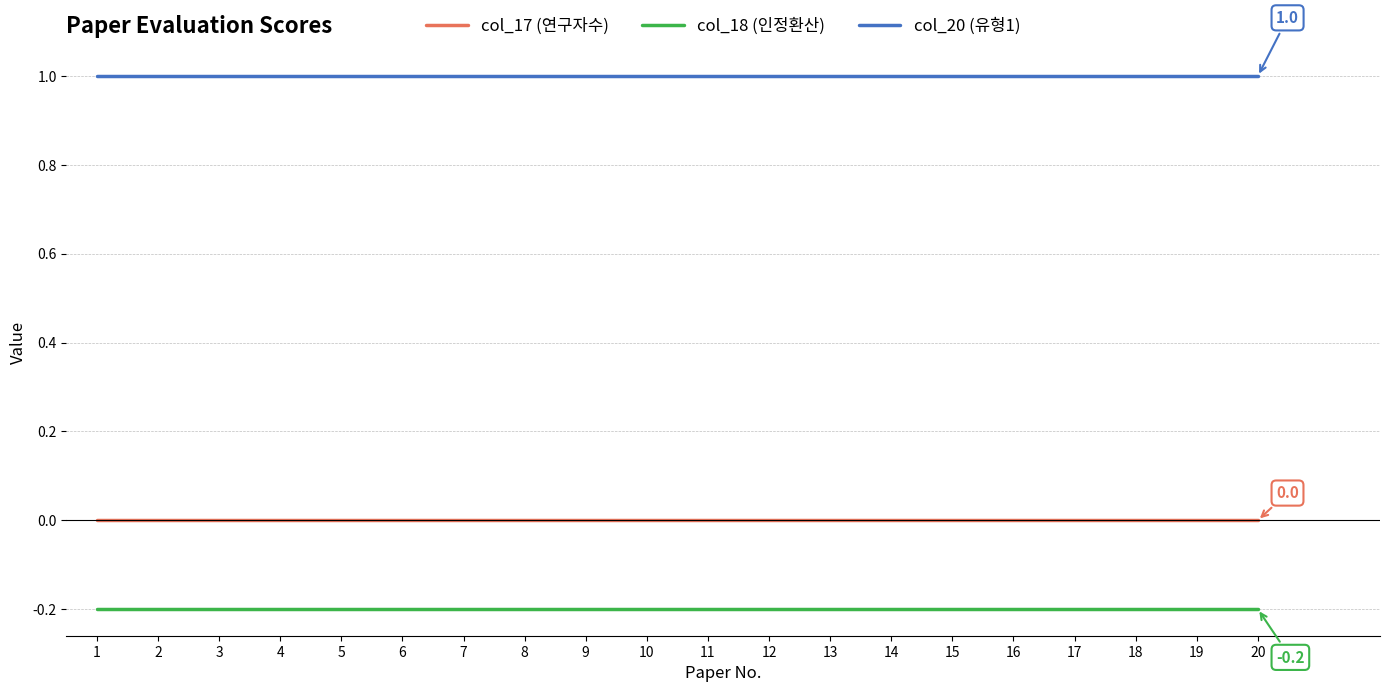

True or false: col_17 (연구자수) and col_20 (유형1) intersect in this chart.

False